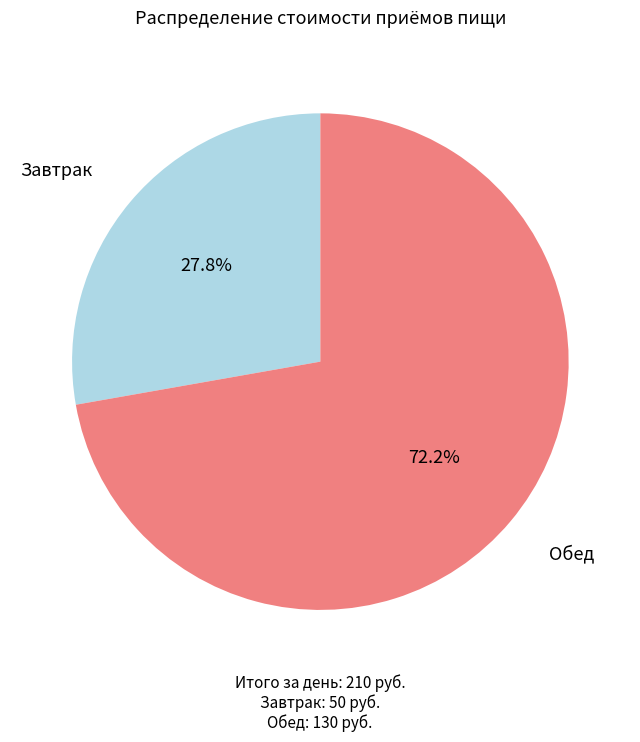

Is there any slice that represents more than half of the pie?

Yes